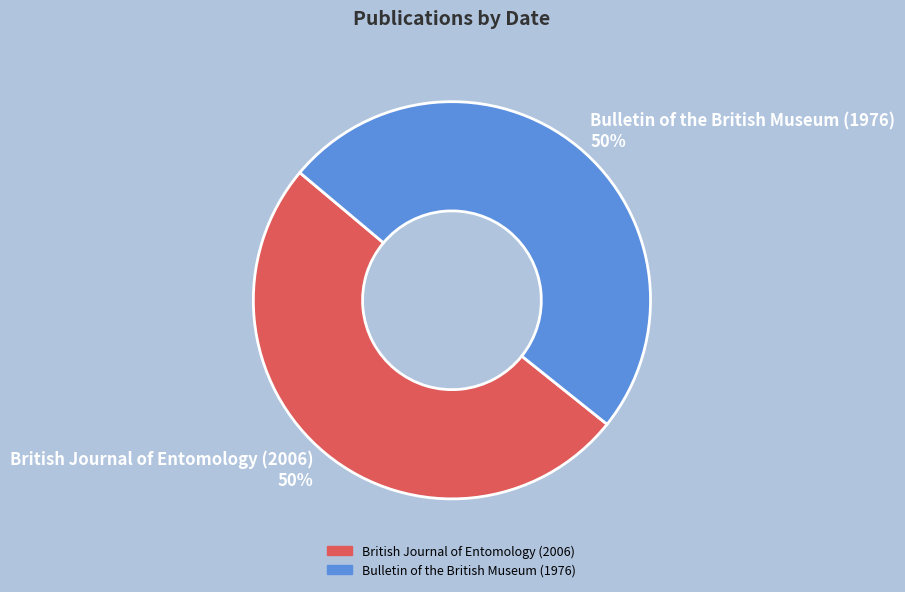

To the nearest percent, what portion does British Journal of Entomology (2006) represent?

50%